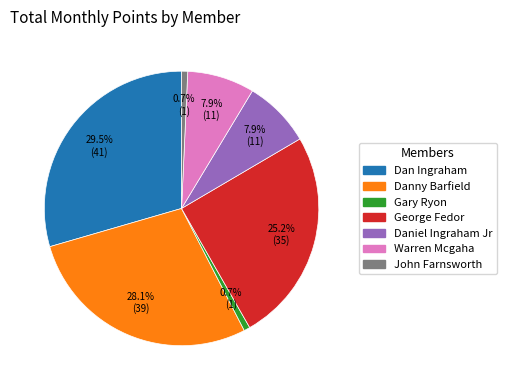

Is there a majority slice in this chart?

No